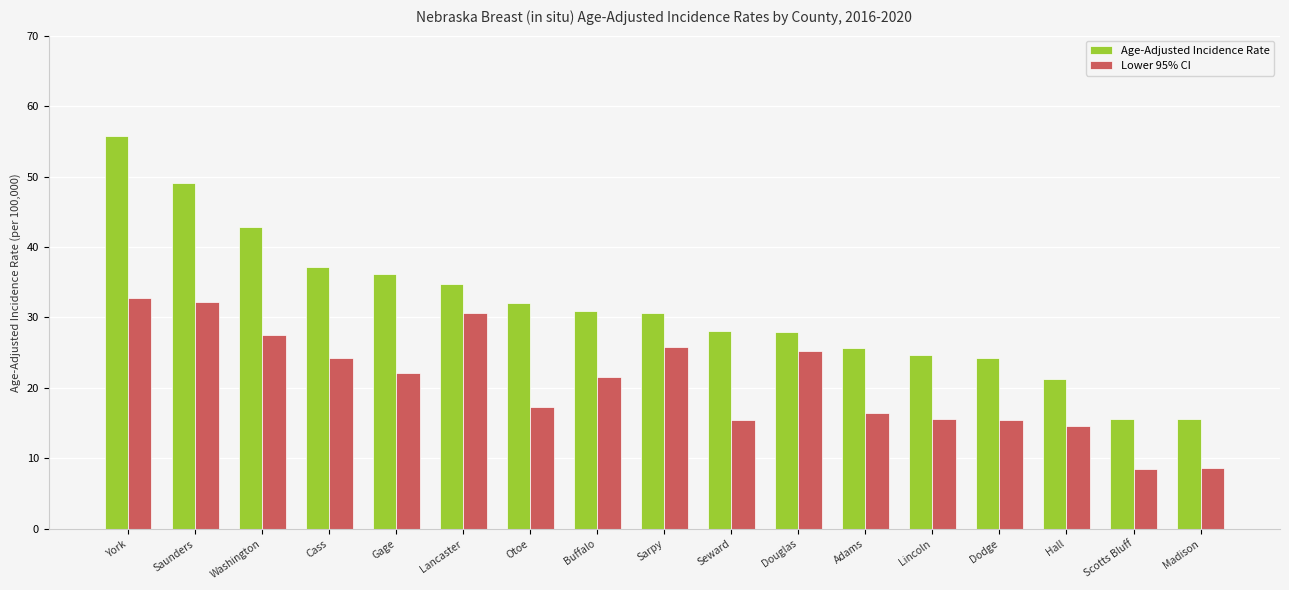

Rank the series by their maximum value, from lowest to highest.

Lower 95% CI, Age-Adjusted Incidence Rate